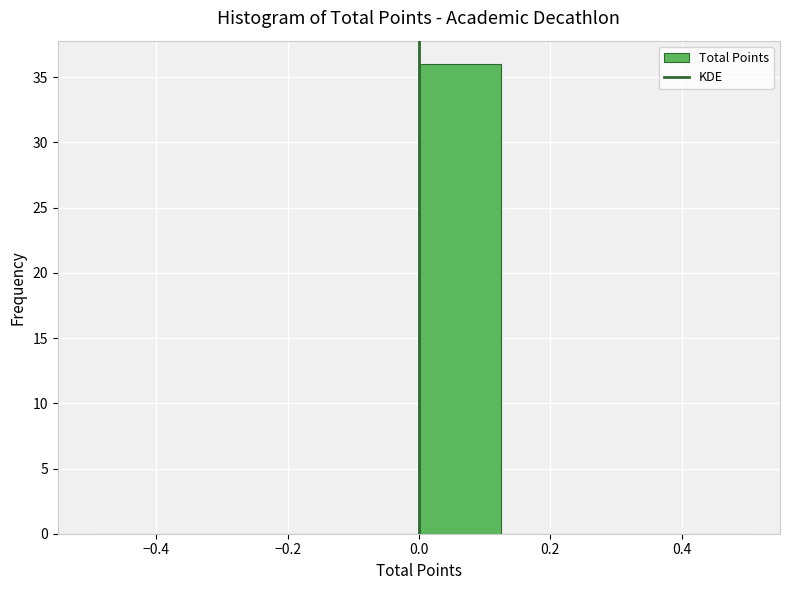

Reading left to right, transcribe this chart: for each bar, give the range it covers on the x-axis and its height. Neither the bar edges nor the heights are printed on the chart, so give them approximately, as read against the axes.

-0.500 to -0.375: 0
-0.375 to -0.250: 0
-0.250 to -0.125: 0
-0.125 to 0.000: 0
0.000 to 0.125: 36
0.125 to 0.250: 0
0.250 to 0.375: 0
0.375 to 0.500: 0